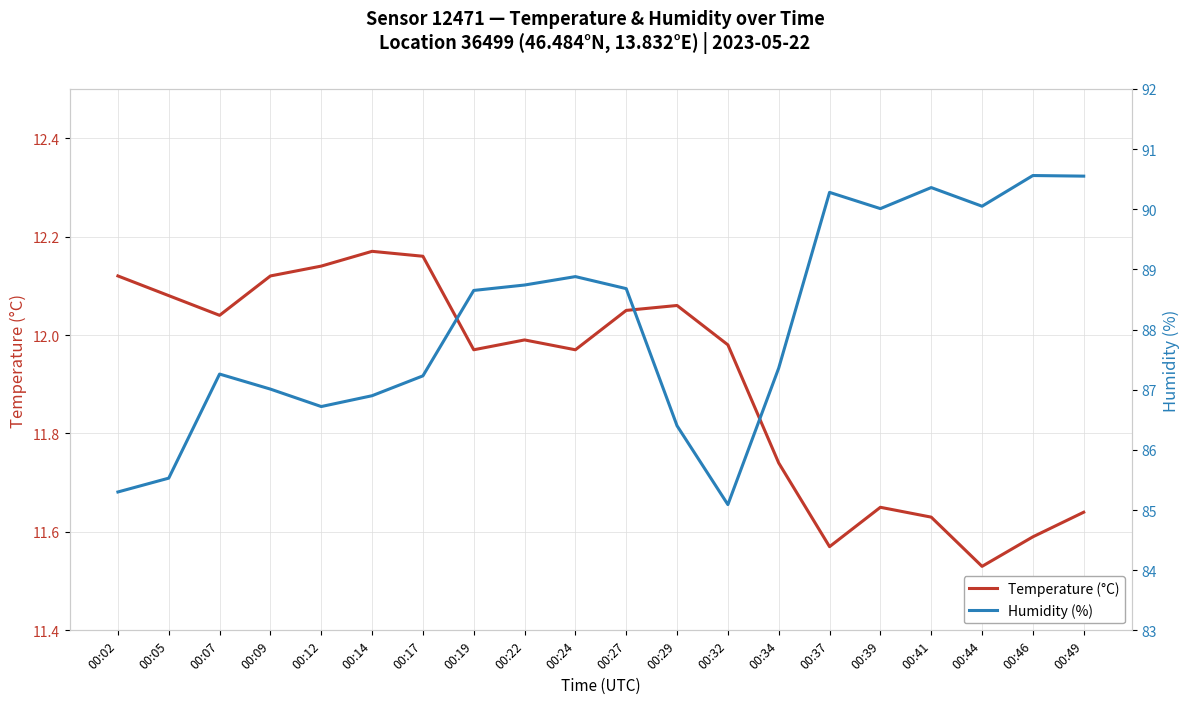

True or false: Temperature (°C) and Humidity (%) intersect in this chart.

False